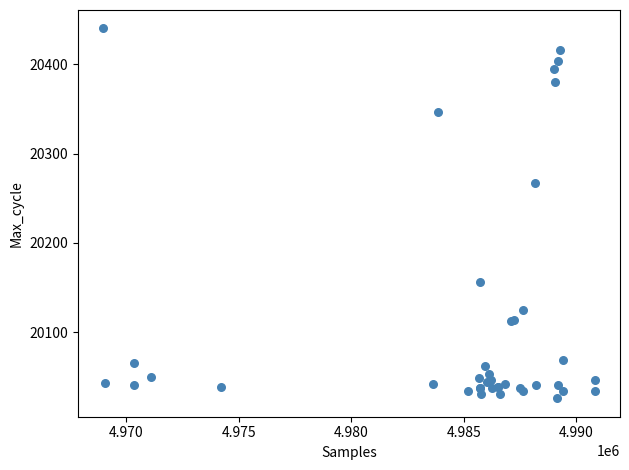

What Y value in the scatter plot is closest to 20233?

20267